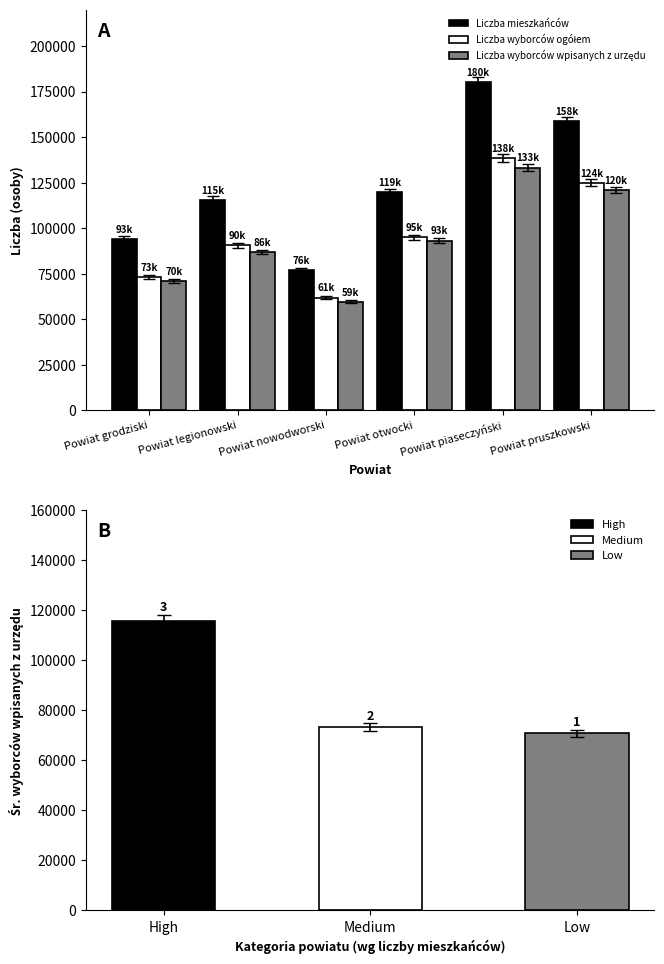

How many values in the Liczba wyborców wpisanych z urzędu series are below 93130?

3